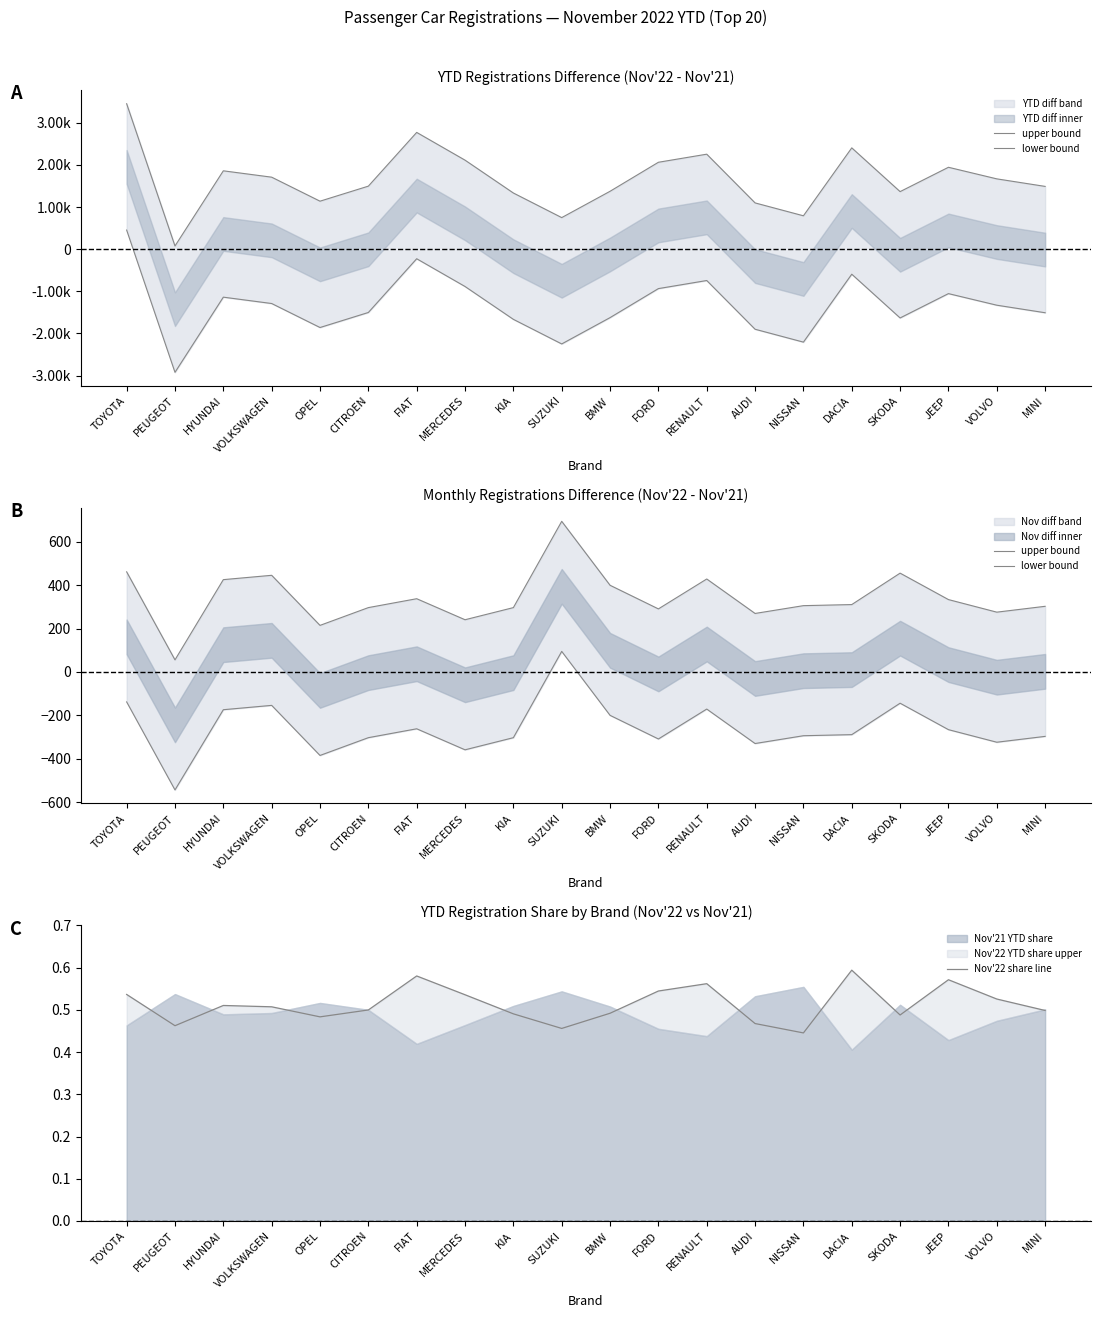

Reading left to right, transcribe all the data shown in this chart.

upper bound: 462.0	56.0	426.0	446.0	215.0	297.0	338.0	241.0	297.0	695.0	400.0	291.0	429.0	270.0	306.0	311.0	456.0	334.0	276.0	303.0
lower bound: -138.0	-544.0	-174.0	-154.0	-385.0	-303.0	-262.0	-359.0	-303.0	95.0	-200.0	-309.0	-171.0	-330.0	-294.0	-289.0	-144.0	-266.0	-324.0	-297.0
Nov'22 share line: 0.5	0.5	0.5	0.5	0.5	0.5	0.6	0.5	0.5	0.5	0.5	0.5	0.6	0.5	0.4	0.6	0.5	0.6	0.5	0.5